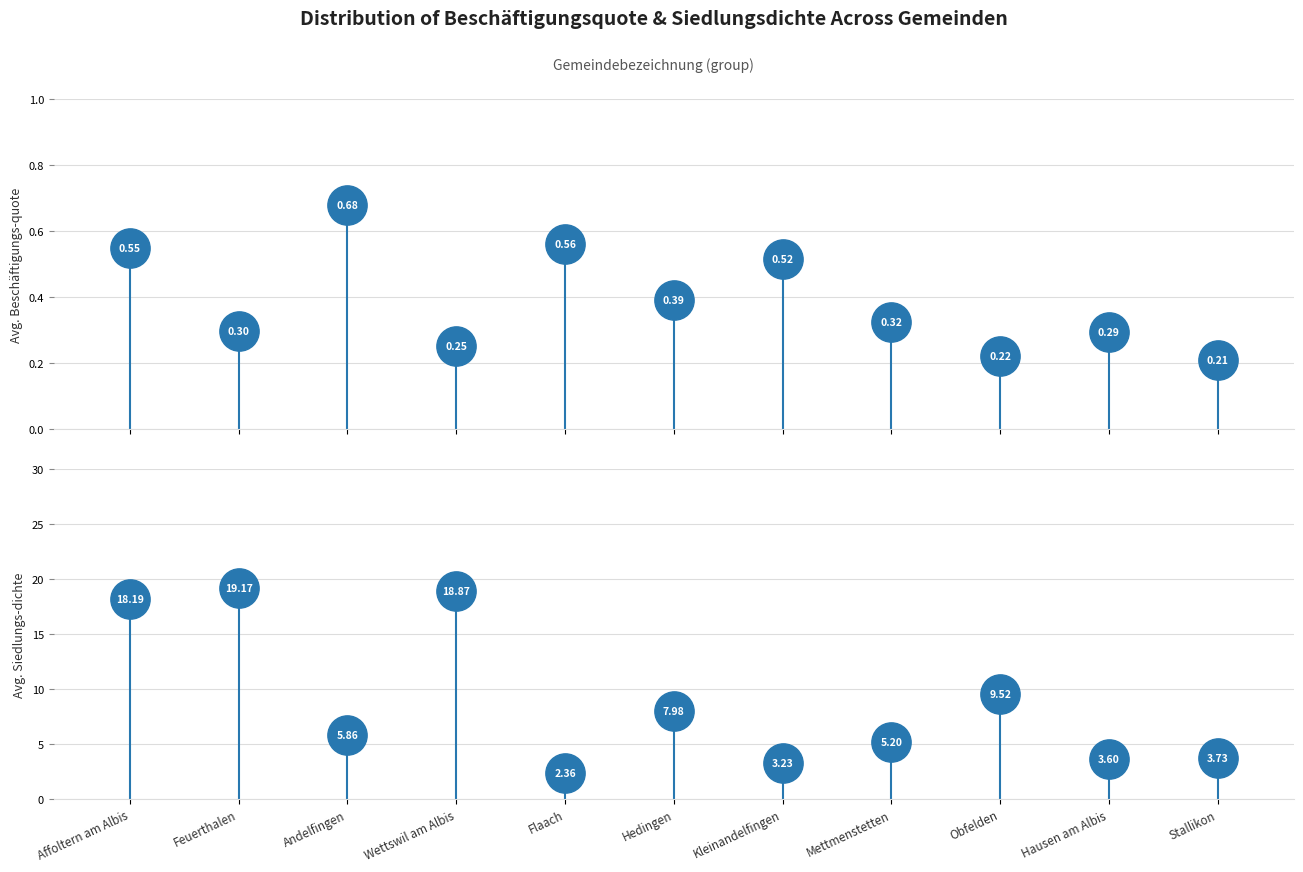

What are all the series names shown in the legend?

Beschäftigungs-quote, Siedlungs-dichte